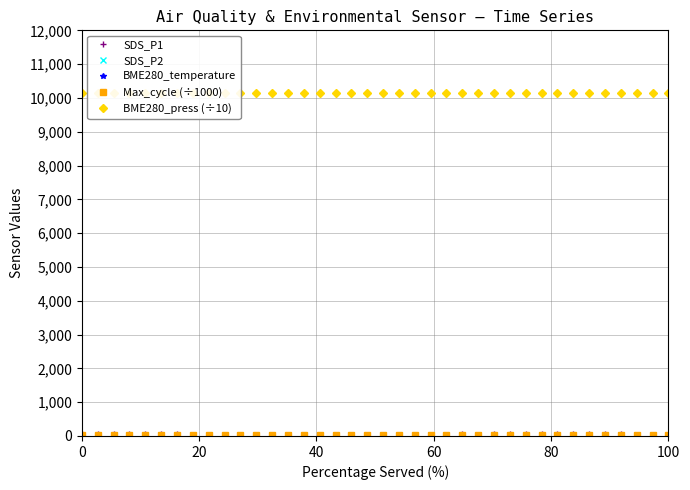

At how many categories does at least one series exceed 4023?

38